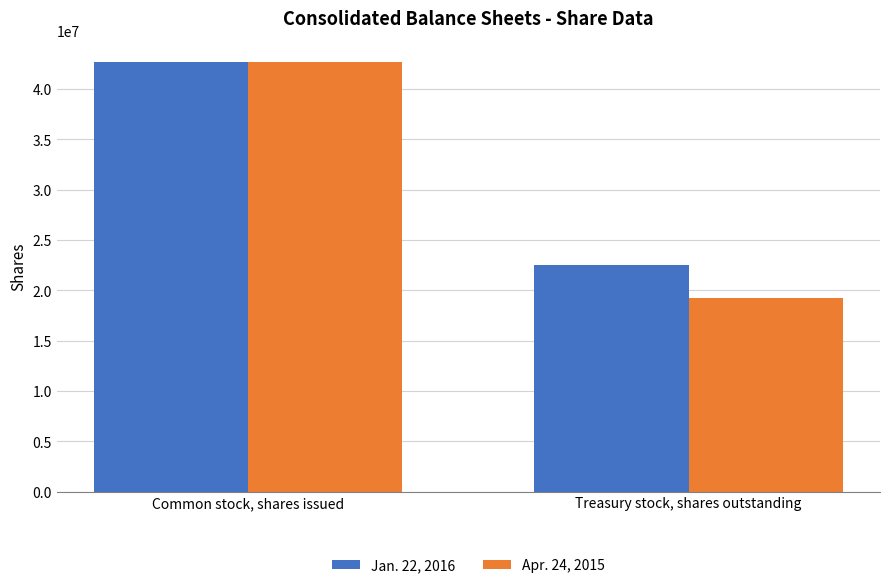

What is the value of the Apr. 24, 2015 bar at the 1st from the left?

42638000